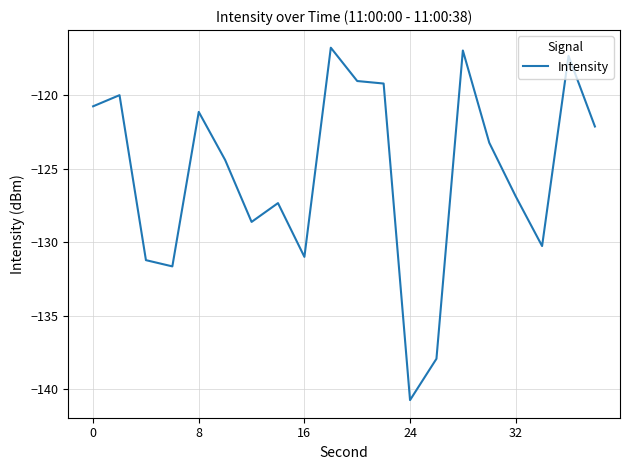

What is the difference between the second highest and second lowest values?

21.0